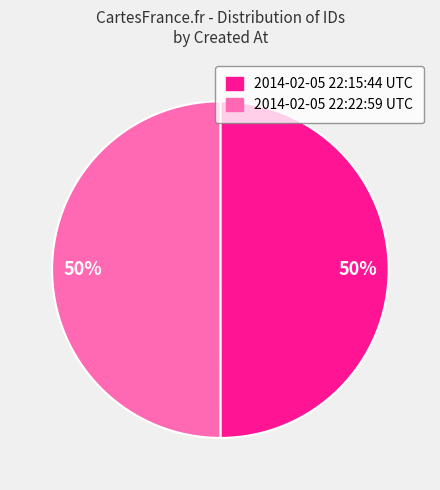

To the nearest percent, what is the average slice percentage?

50%